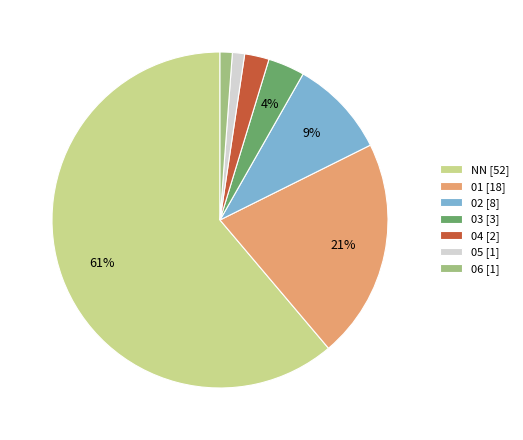

To the nearest percent, what is the difference between the 02 and 04 slice percentages?

7%